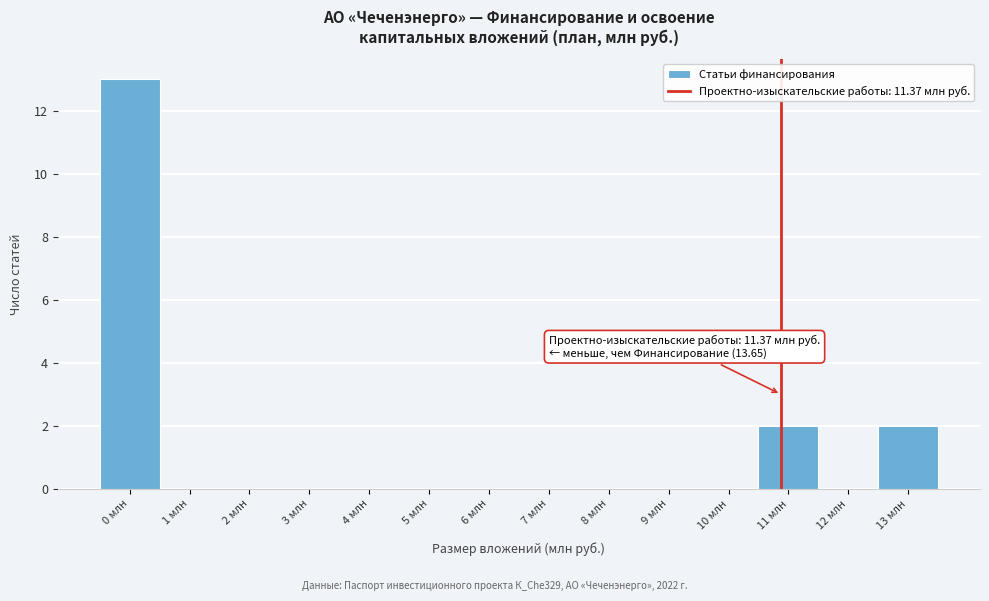

Reading left to right, what are all the values shown in this chart?

0 млн=13	1 млн=0	2 млн=0	3 млн=0	4 млн=0	5 млн=0	6 млн=0	7 млн=0	8 млн=0	9 млн=0	10 млн=0	11 млн=2	12 млн=0	13 млн=2